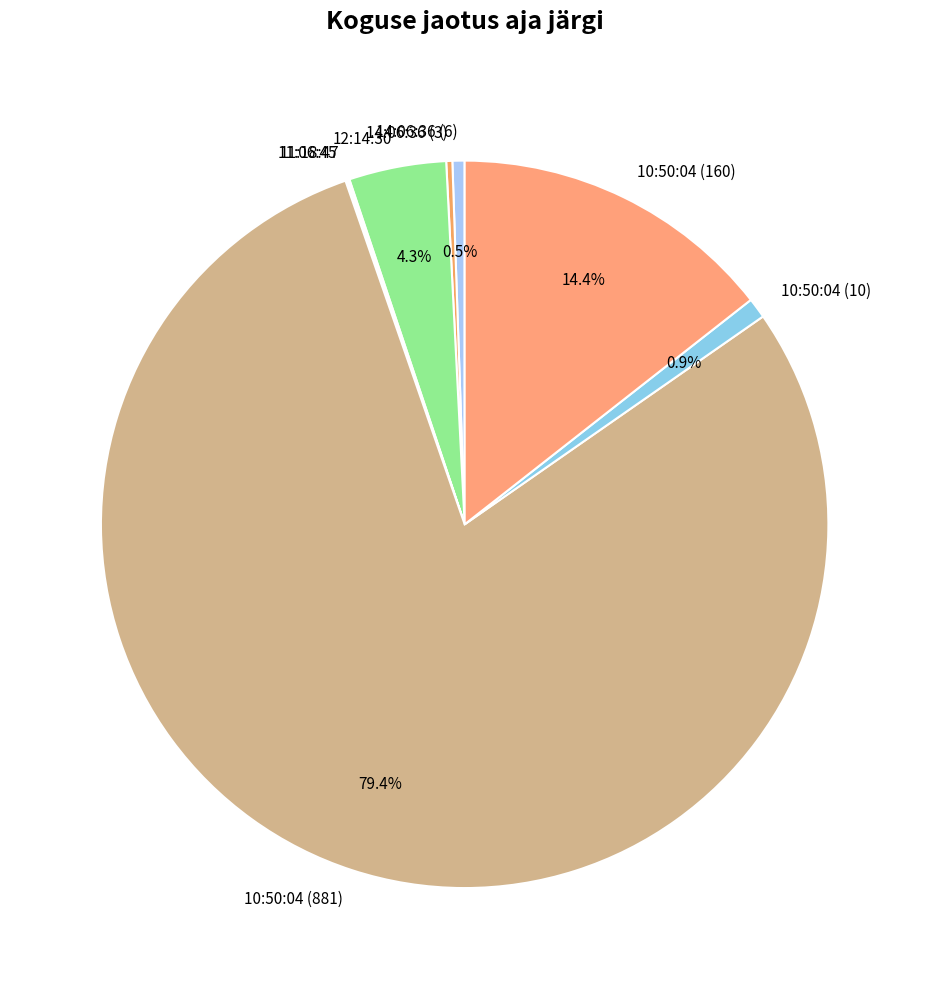

Is there a majority slice in this chart?

Yes